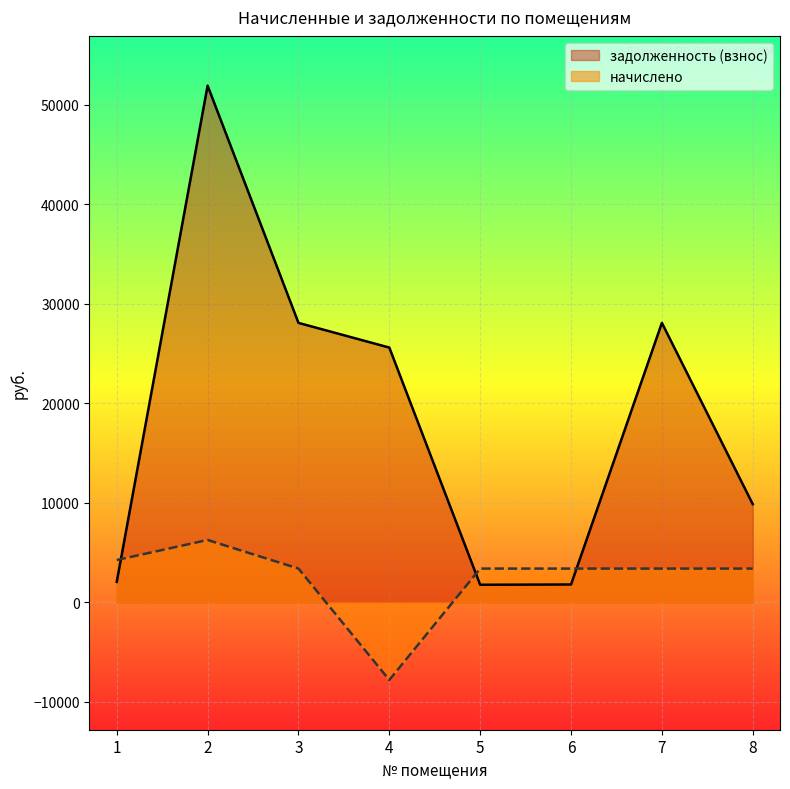

Reading right to left, extract all data points from this chart.

начислено: 8=3387.6	7=3387.6	6=3387.6	5=3387.6	4=-7808.5	3=3387.6	2=6264.0	1=4248.0
задолженность (взнос): 8=9865.1	7=28083.2	6=1788.8	5=1761.2	4=25601.6	3=28083.2	2=51928.6	1=2049.5